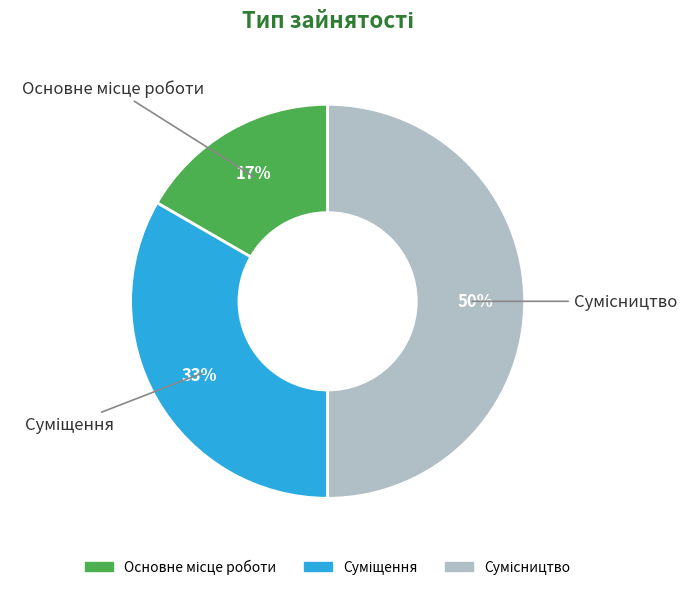

To the nearest percent, what is the average slice percentage?

33%